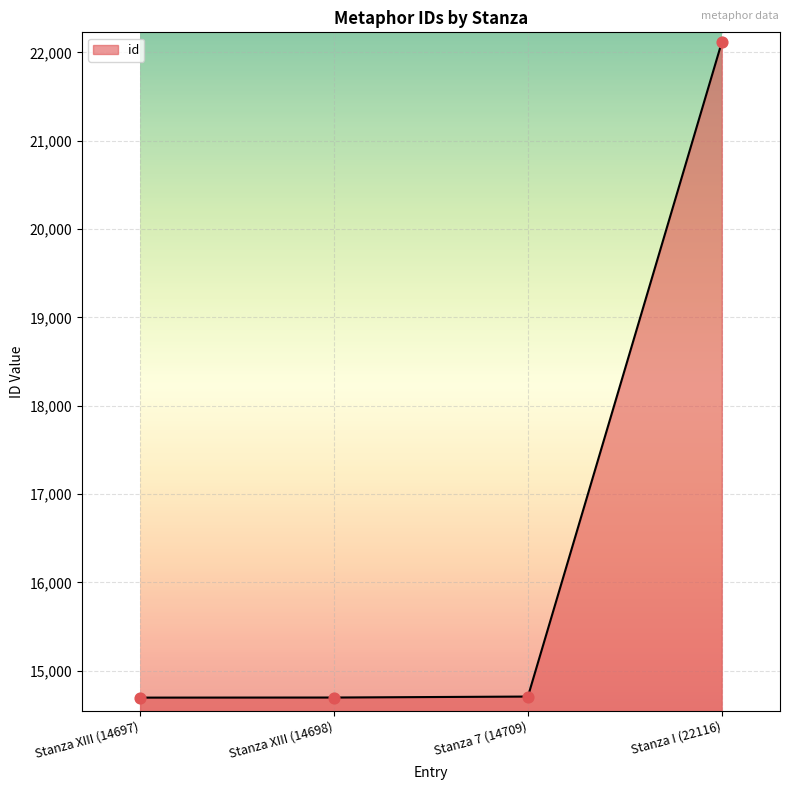

What is the ratio of the value at Stanza 7 (14709) to the value at Stanza XIII (14697)?

1.0